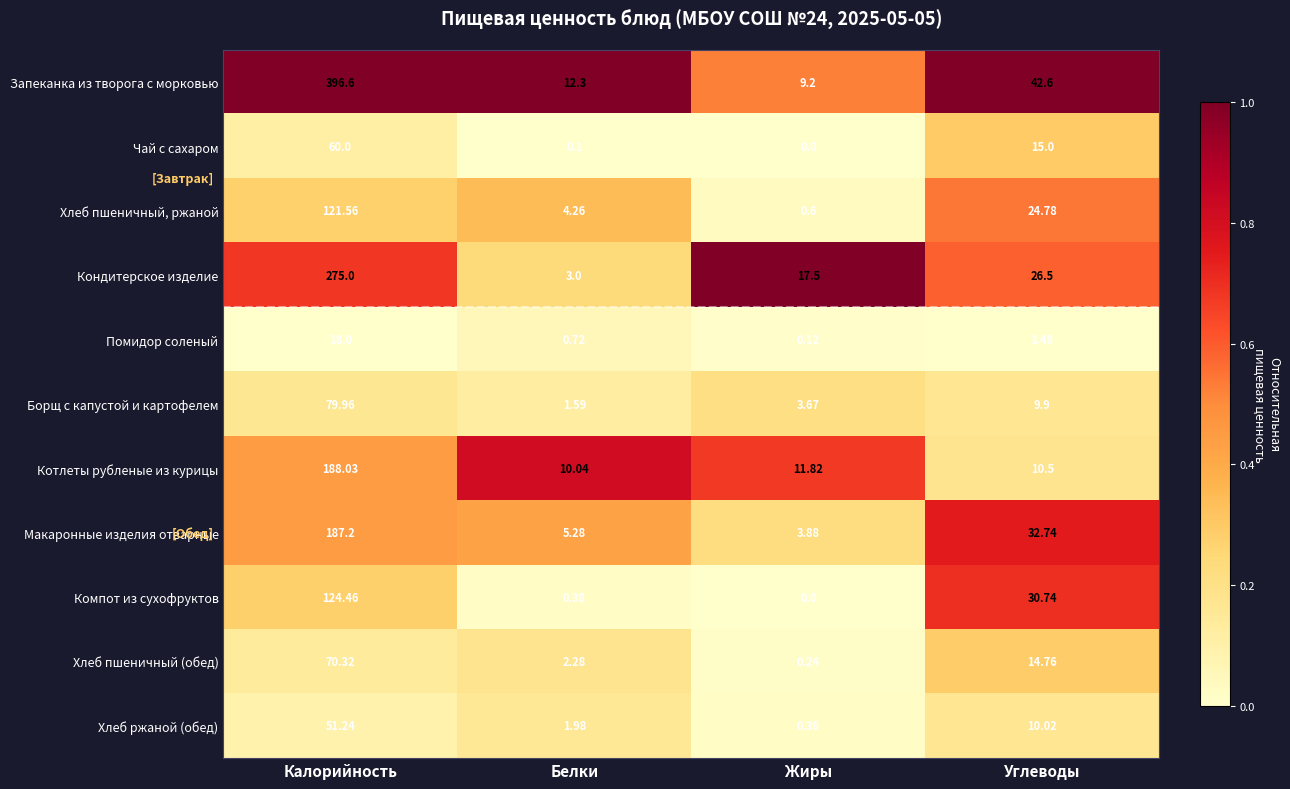

Rank the categories by Кондитерское изделие value from highest to lowest.

Калорийность, Углеводы, Жиры, Белки